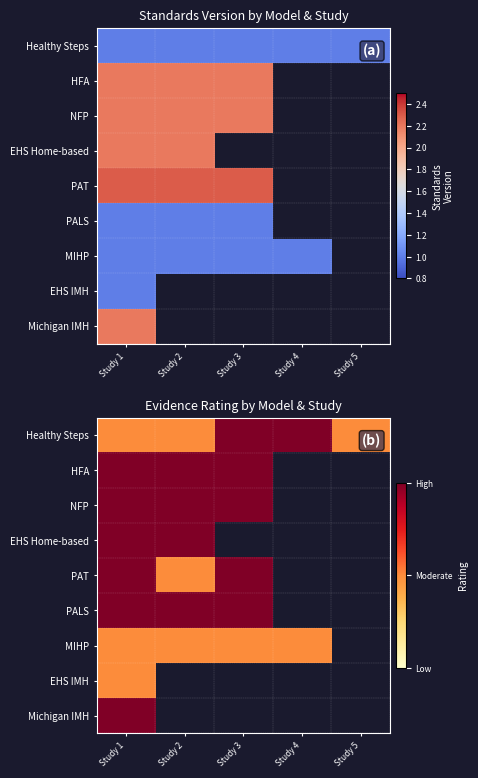

The value of HFA at Study 3 is 1.1. True or false?

False